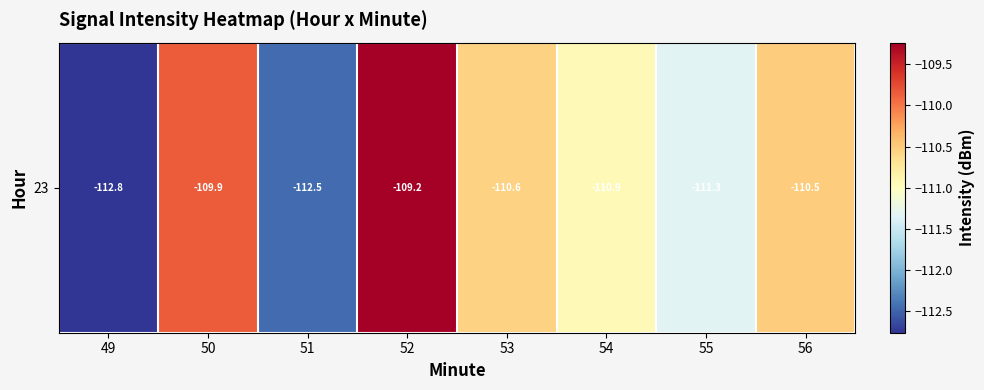

Which label corresponds to the smallest value in the chart?

49